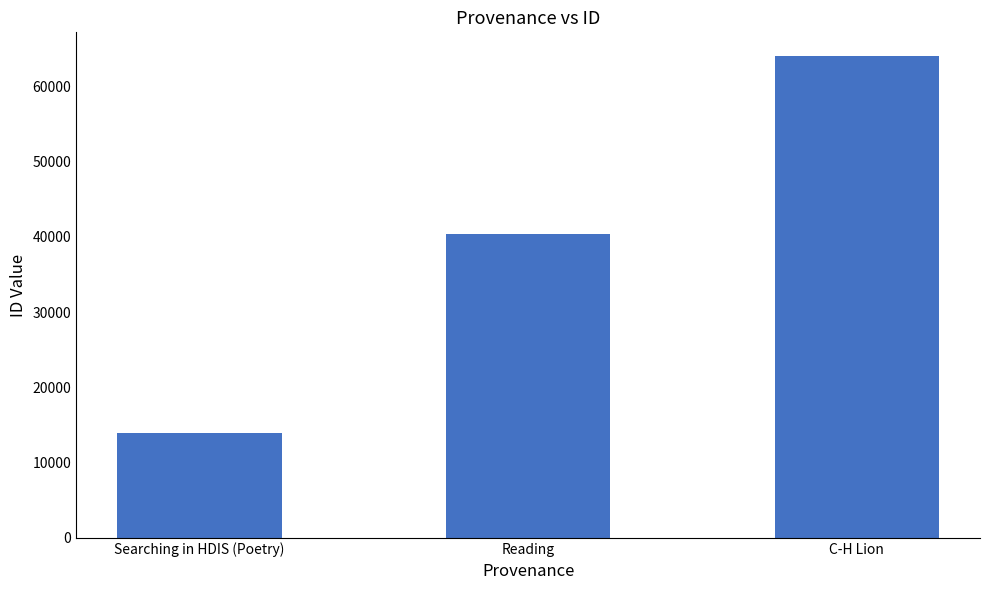

Where is the data nearest to the value 38924?

Reading